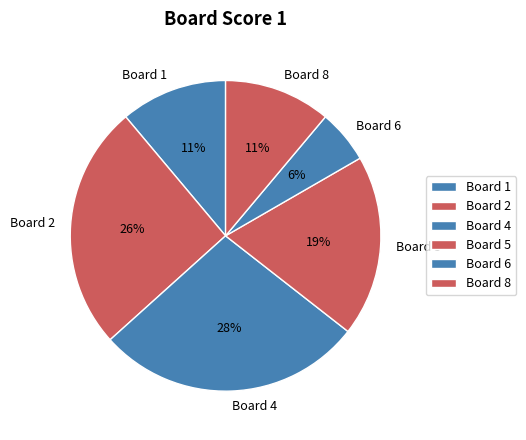

To the nearest percent, what is the difference between the largest and smallest slice percentages?

22%